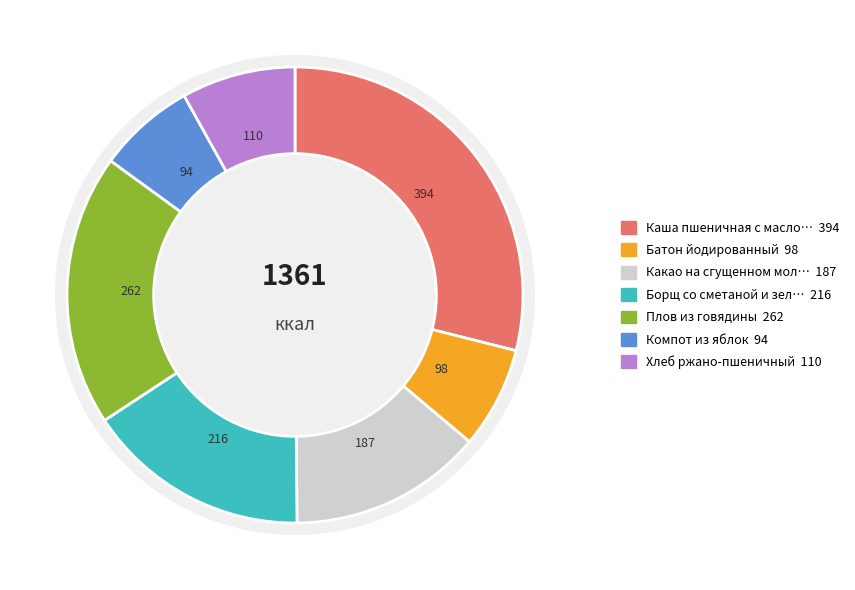

True or false: Борщ со сметаной и зеленью accounts for 26% of the total.

False